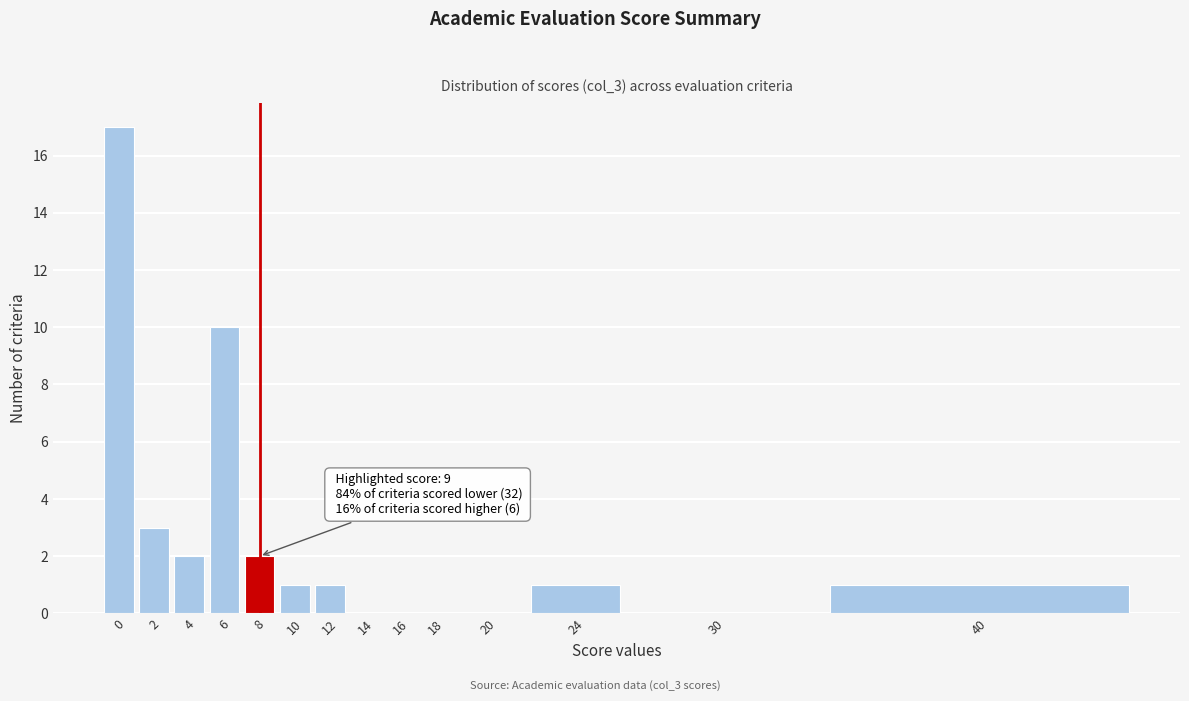

Reading right to left, list all the values displayed in this chart.

40=1	30=0	24=1	20=0	18=0	16=0	14=0	12=1	10=1	8=2	6=10	4=2	2=3	0=17